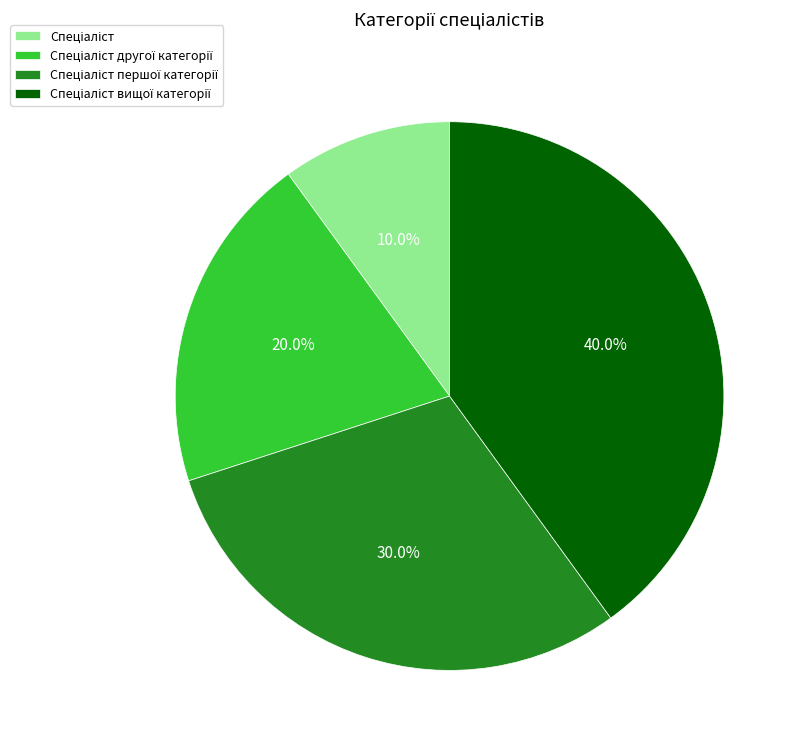

Does any single category account for the majority?

No